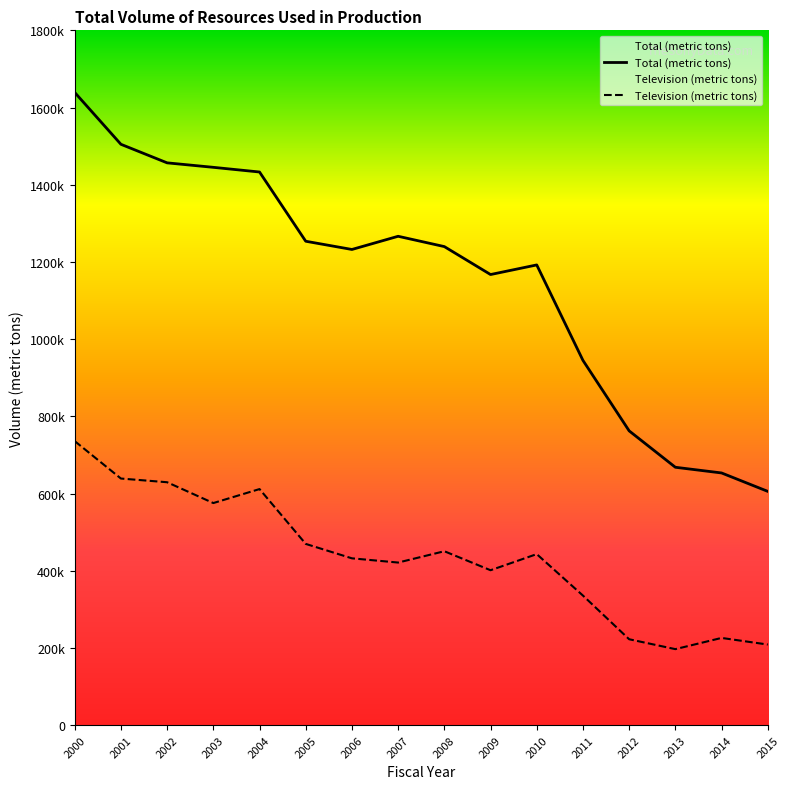

Count the number of data series in this chart.

2